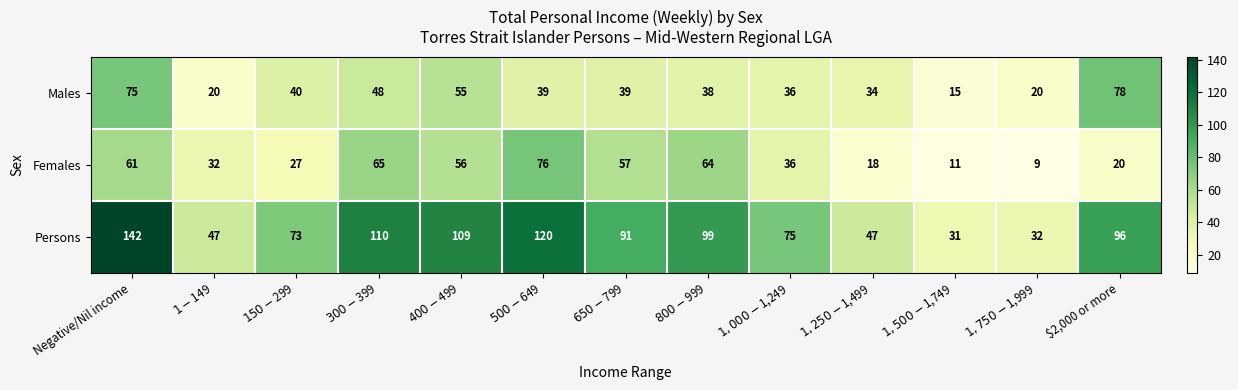

At which category is the sum across all series the highest?

Negative/Nil income